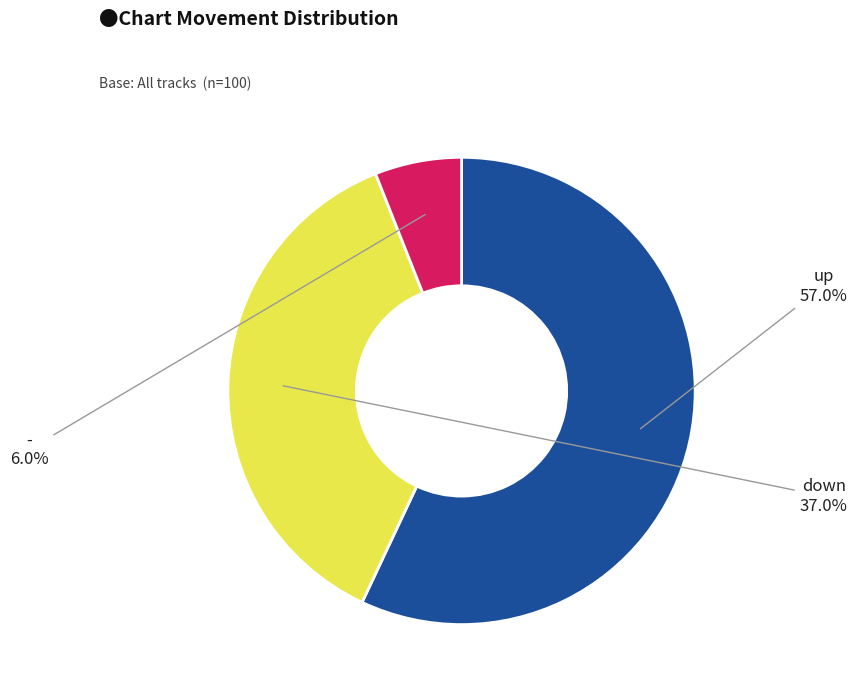

Is there a majority slice in this chart?

Yes